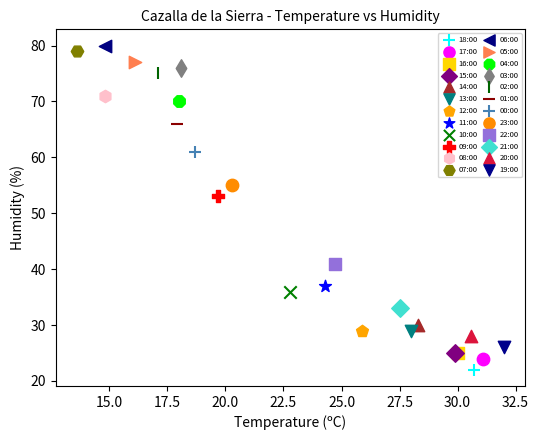

Which series reaches the maximum Y coordinate?

06:00